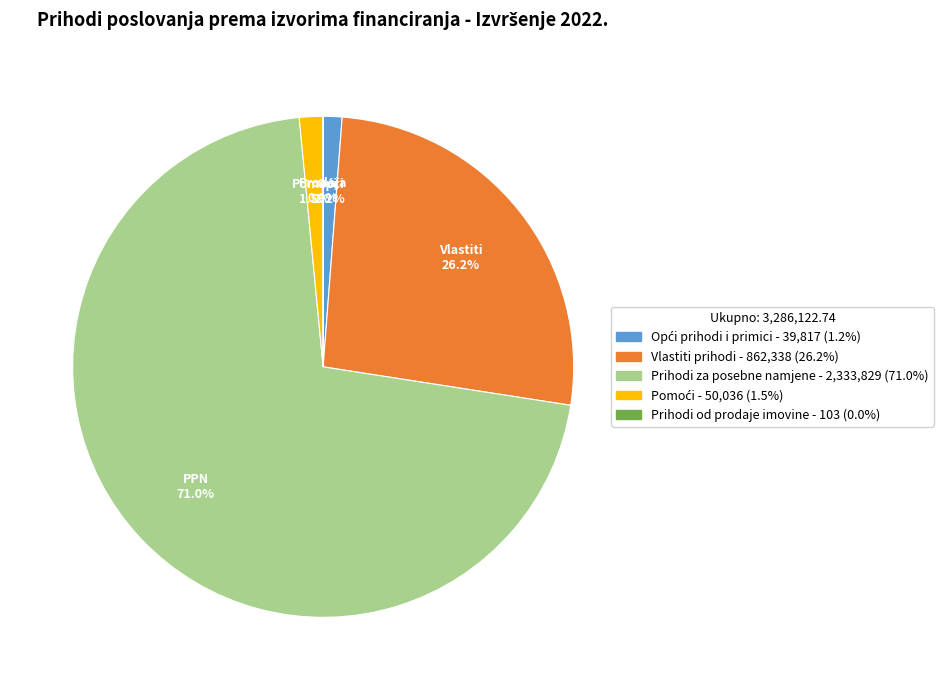

Which category has the biggest portion of the pie?

Prihodi za posebne namjene